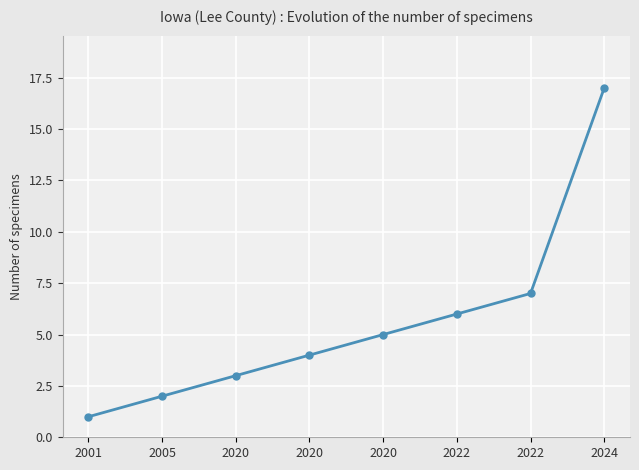

How many lines are shown in the chart?

1